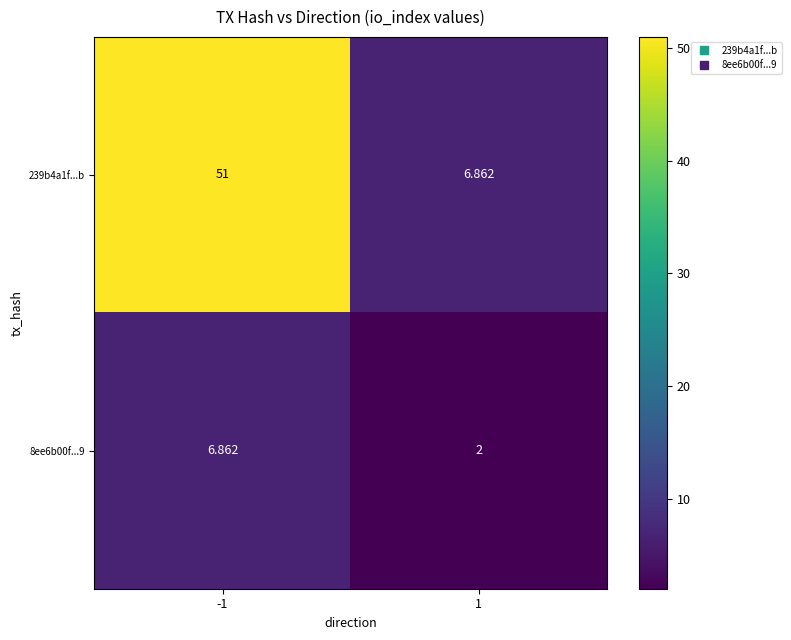

Which series has the largest total across all categories?

239b4a1f...b